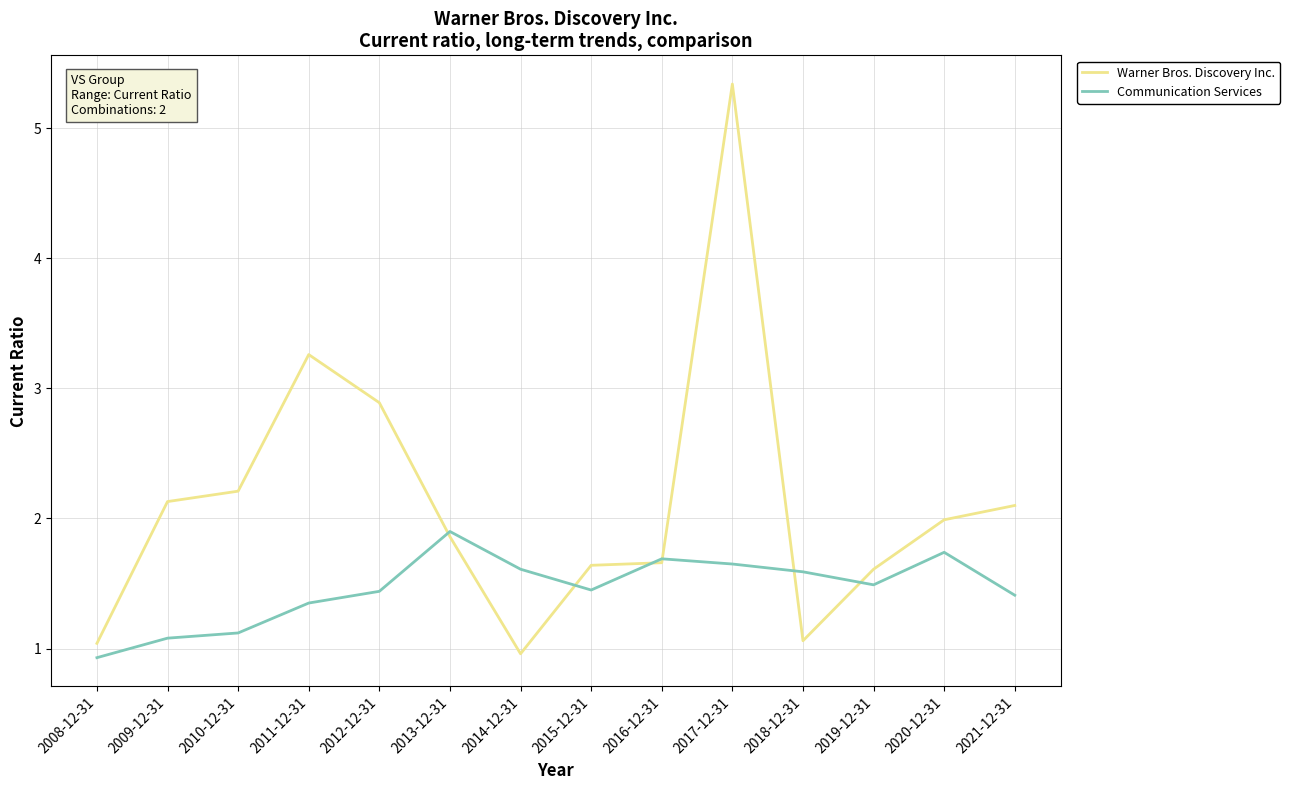

What is the highest value of the Warner Bros. Discovery Inc. series?

5.3